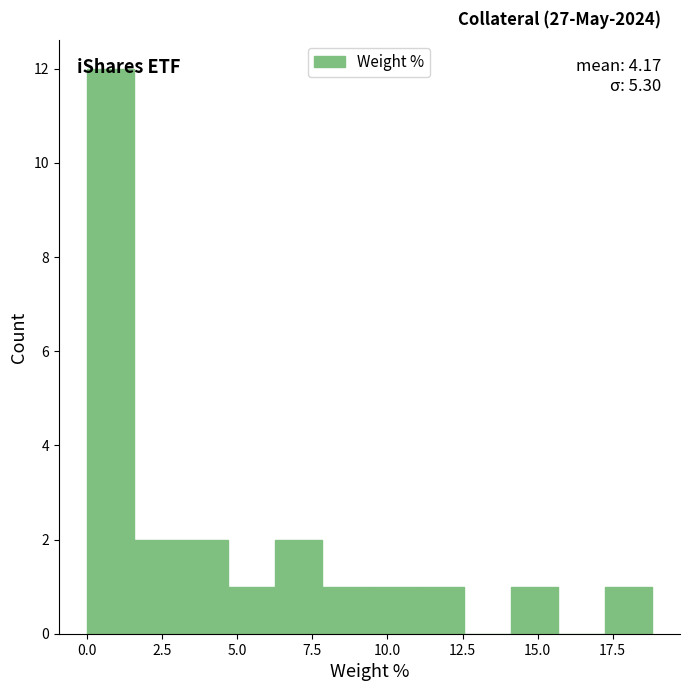

Read against the x-axis, roughly where is the centre of the tallest bar?

1.0